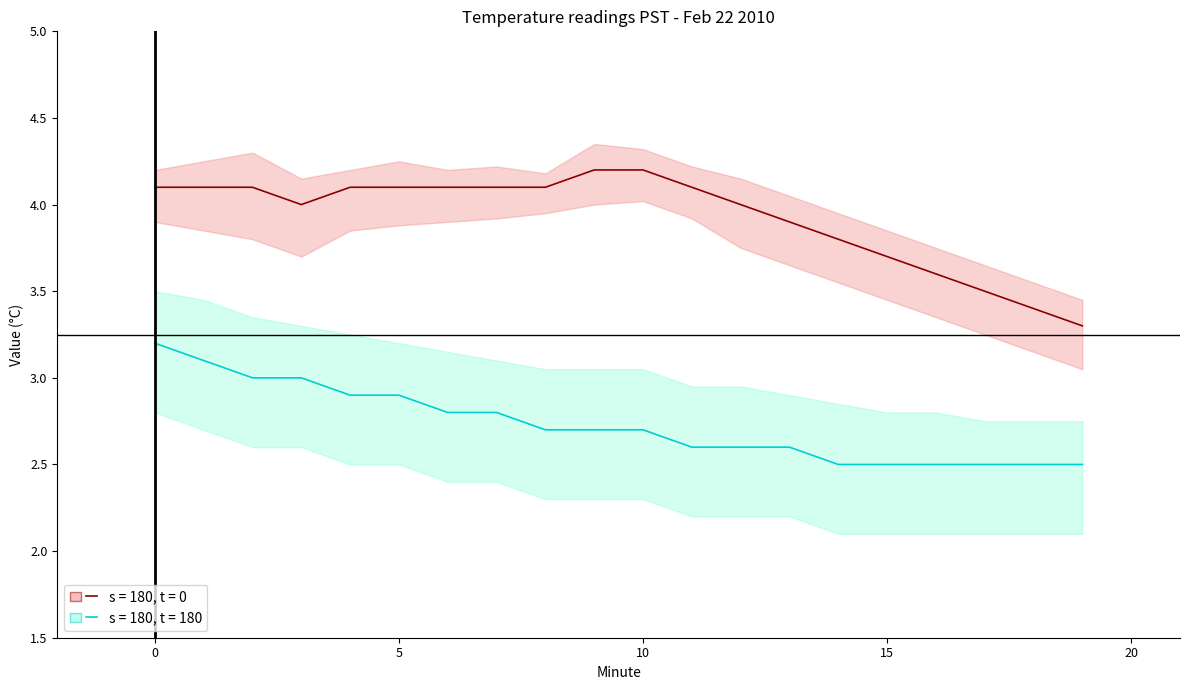

What is the average value of the s = 180, t = 0 series?

3.9